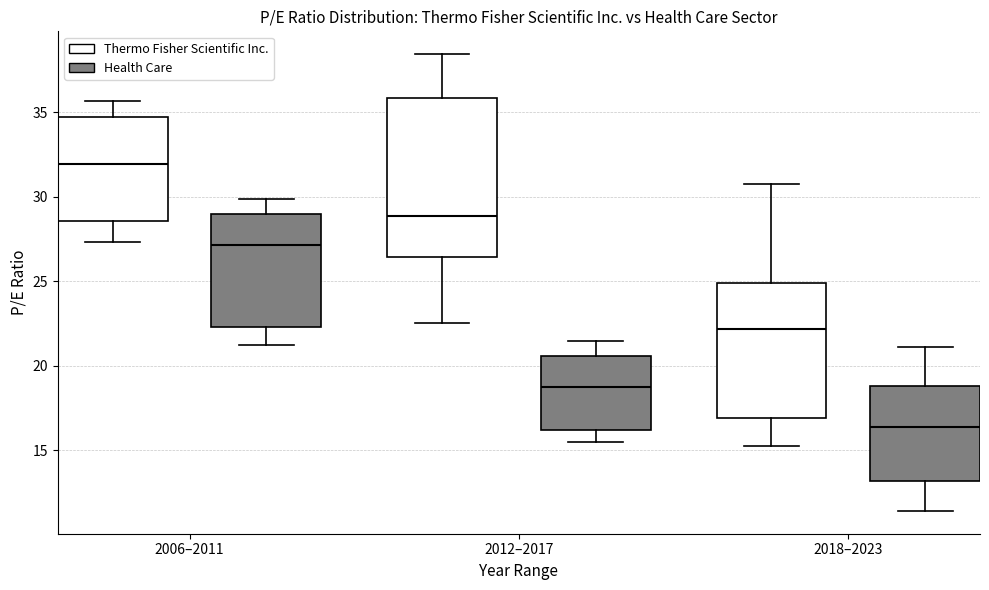

Which box has the highest median line?

2006–2011 (Thermo Fisher Scientific Inc.)